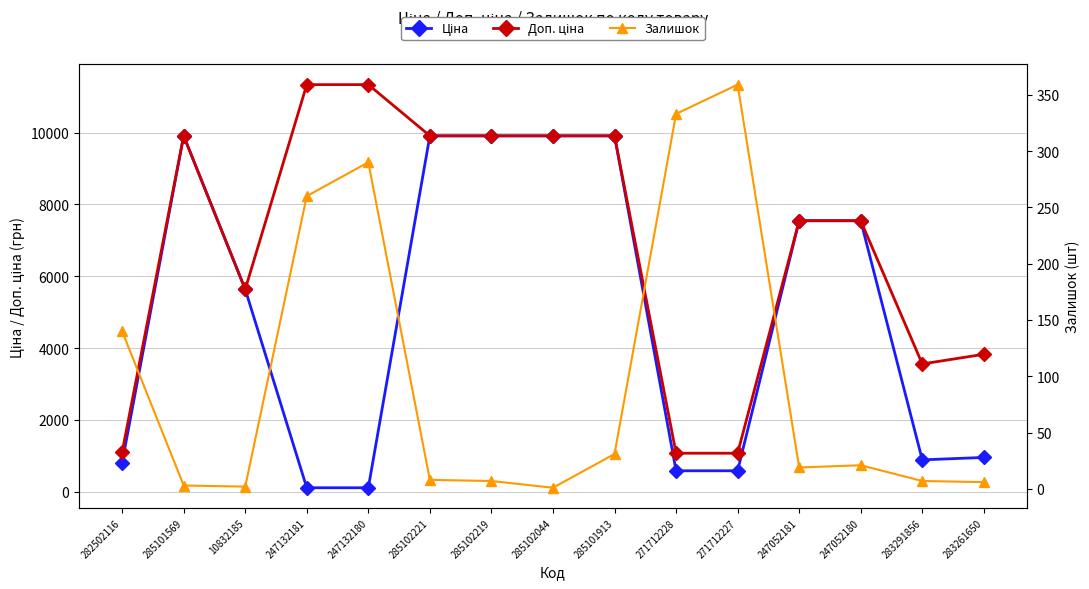

Reading left to right, list all the values displayed in this chart.

Ціна: 813.0	9908.5	5636.0	113.3	113.3	9908.5	9908.5	9908.5	9908.5	586.0	586.0	7545.9	7545.9	889.9	957.1
Доп. ціна: 1101.8	9908.5	5636.0	11334.0	11334.0	9908.5	9908.5	9908.5	9908.5	1074.5	1074.5	7545.9	7545.9	3559.7	3828.4
Залишок: 140.0	3.0	2.0	260.0	290.0	8.0	7.0	1.0	31.0	333.0	359.0	19.0	21.0	7.0	6.0